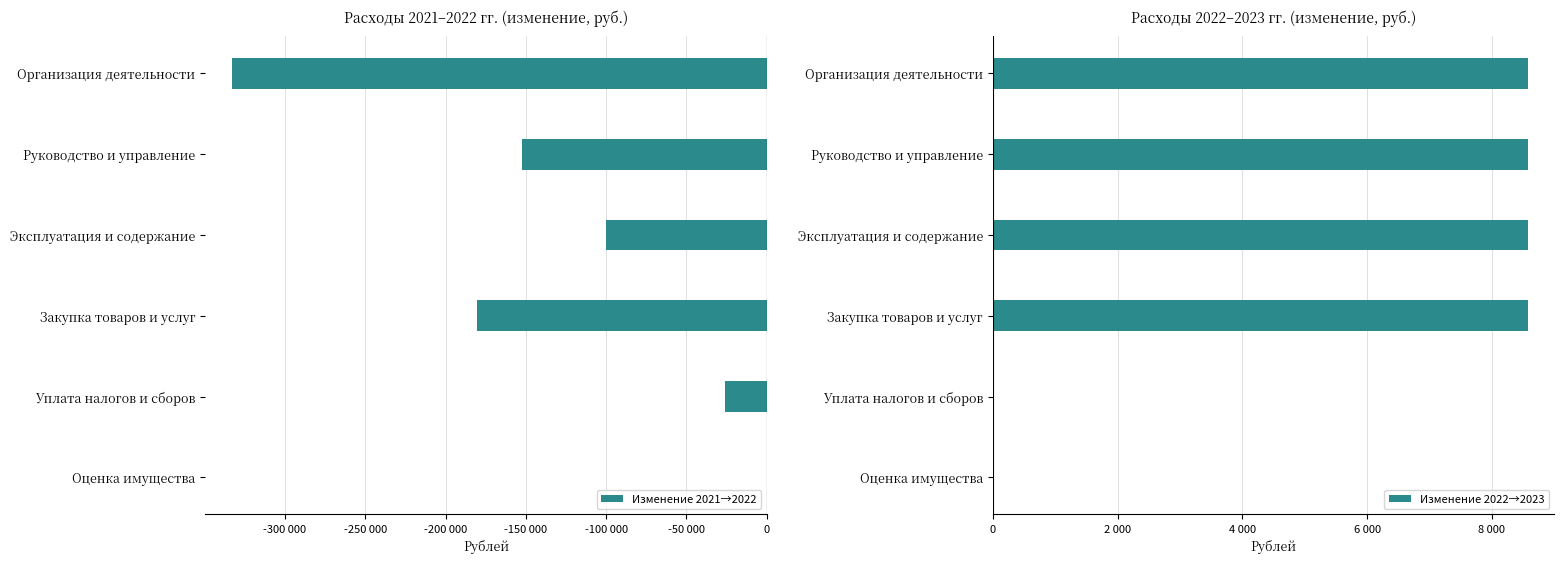

What are all the series names shown in the legend?

Изменение 2021→2022, Изменение 2022→2023